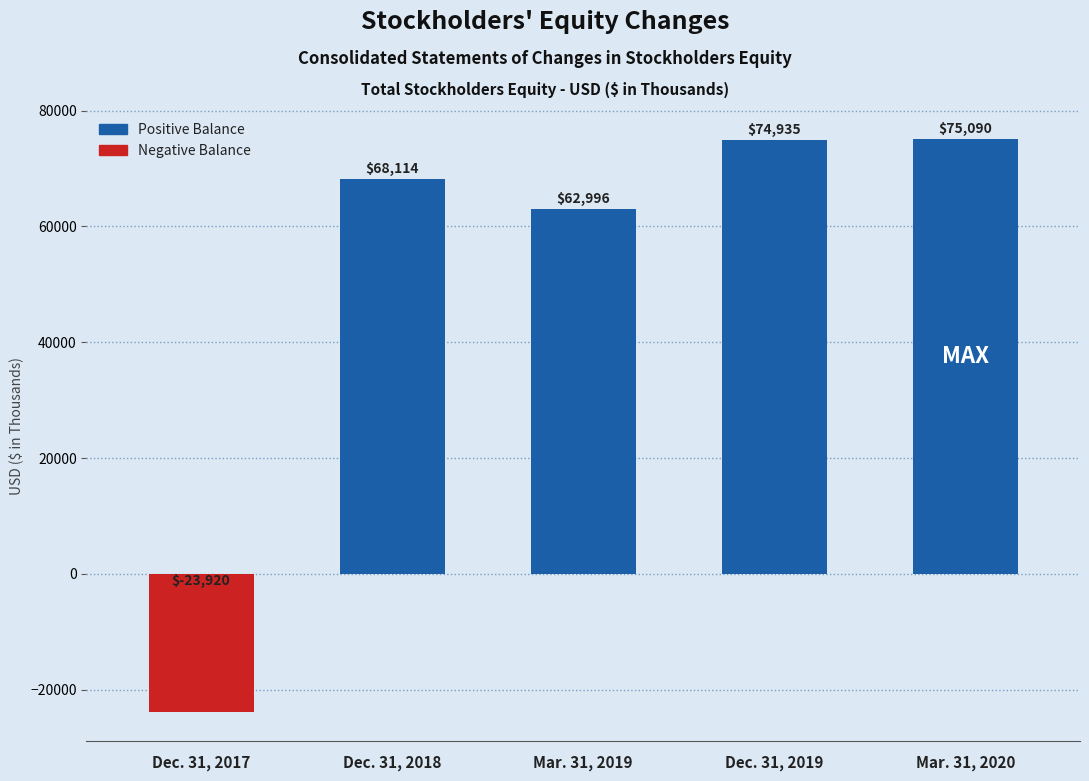

How many series are shown in this chart?

1